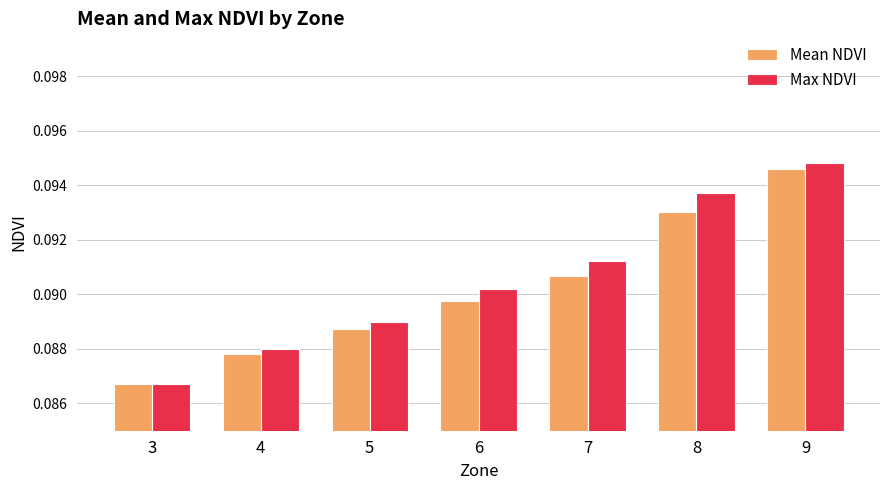

Which series has the largest range (max minus min)?

Max NDVI